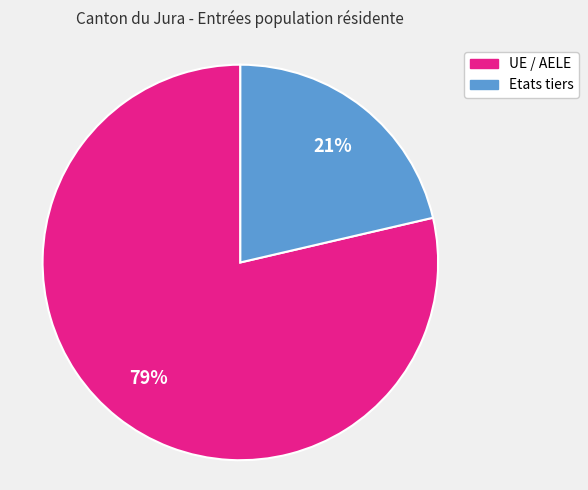

Which has a higher value, Etats tiers or UE / AELE?

UE / AELE